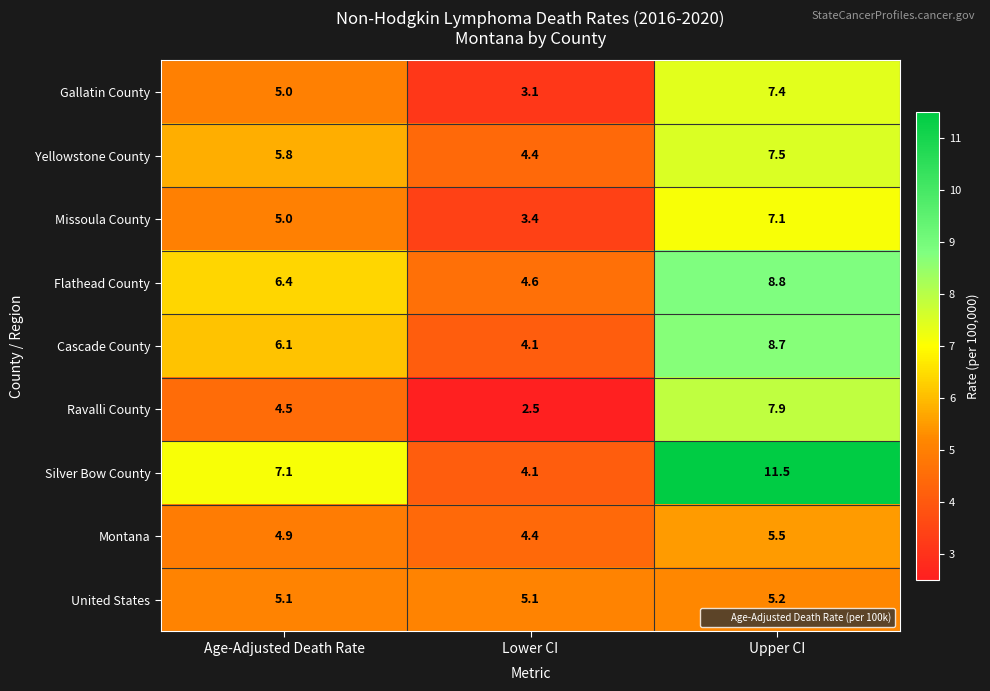

The value of Flathead County at Lower CI is 4.6. True or false?

True